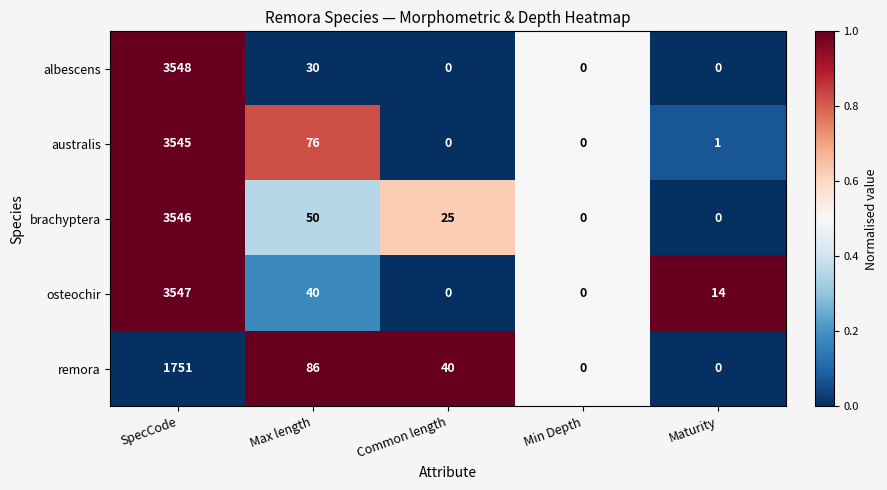

Reading right to left, extract all data points from this chart.

albescens: Maturity=0	Min Depth=0	Common length=0	Max length=30	SpecCode=3548
australis: Maturity=1	Min Depth=0	Common length=0	Max length=76	SpecCode=3545
brachyptera: Maturity=0	Min Depth=0	Common length=25	Max length=50	SpecCode=3546
osteochir: Maturity=14	Min Depth=0	Common length=0	Max length=40	SpecCode=3547
remora: Maturity=0	Min Depth=0	Common length=40	Max length=86	SpecCode=1751